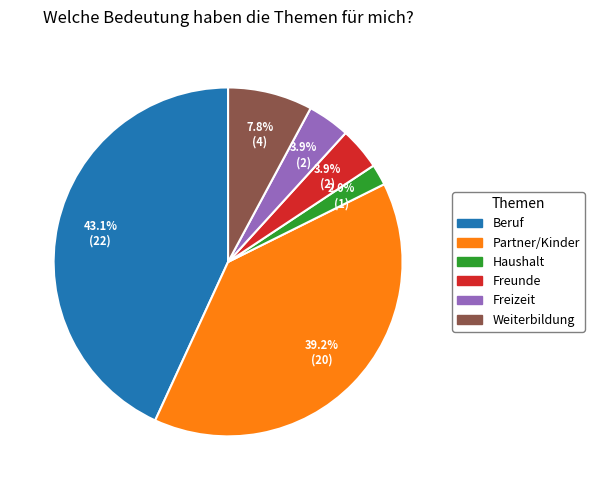

Count the number of slices in the pie.

6